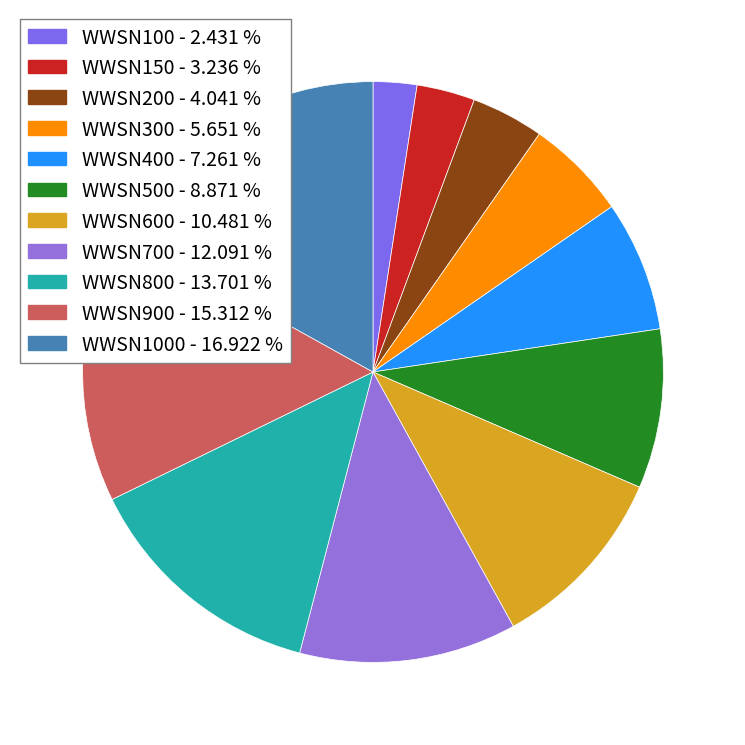

How many segments does this pie chart have?

11